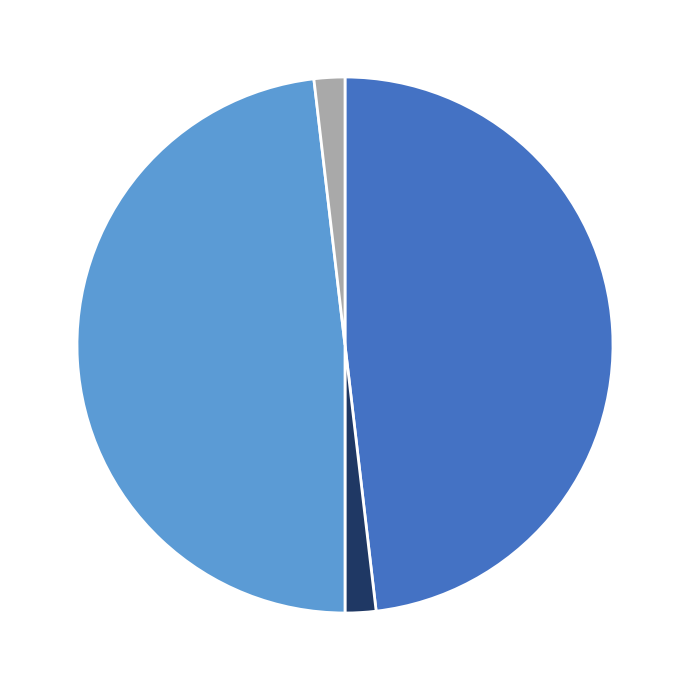

Is there any slice that represents more than half of the pie?

No